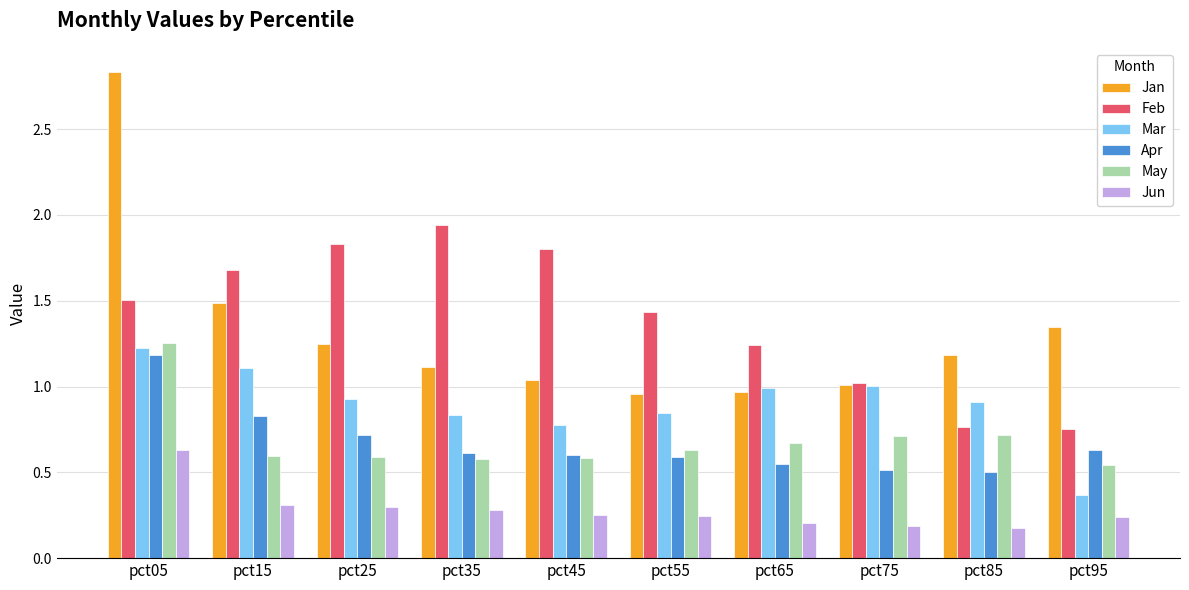

The Apr series shows 1.0 at pct65. True or false?

False